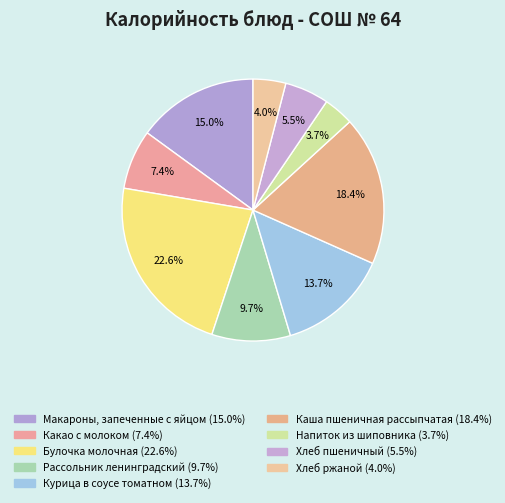

To the nearest percent, what portion does Какао с молоком represent?

7%